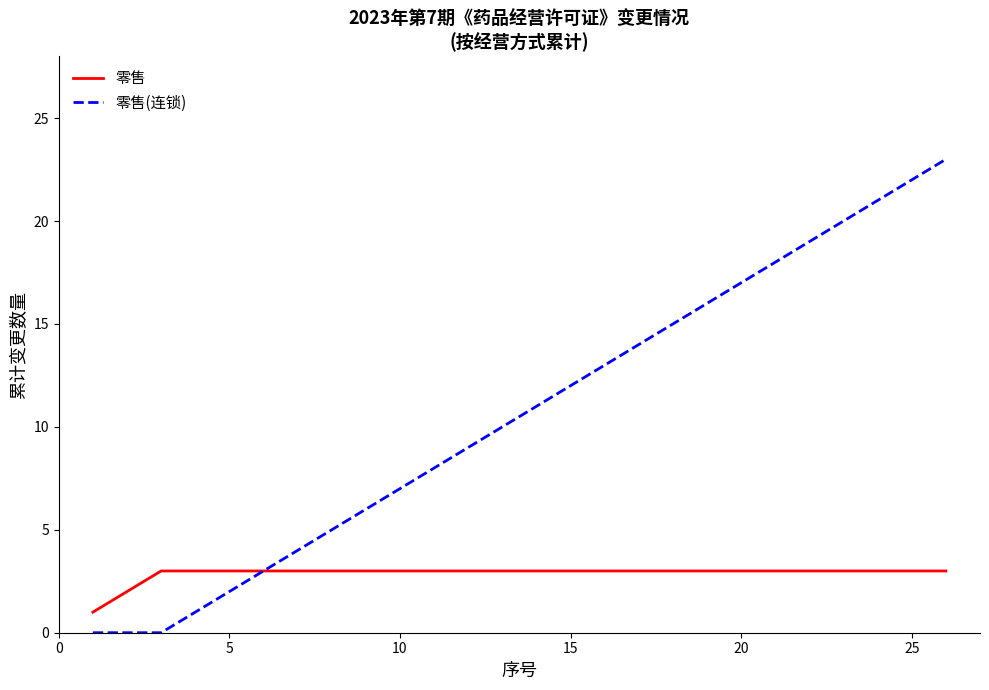

What is the greatest value displayed?

23